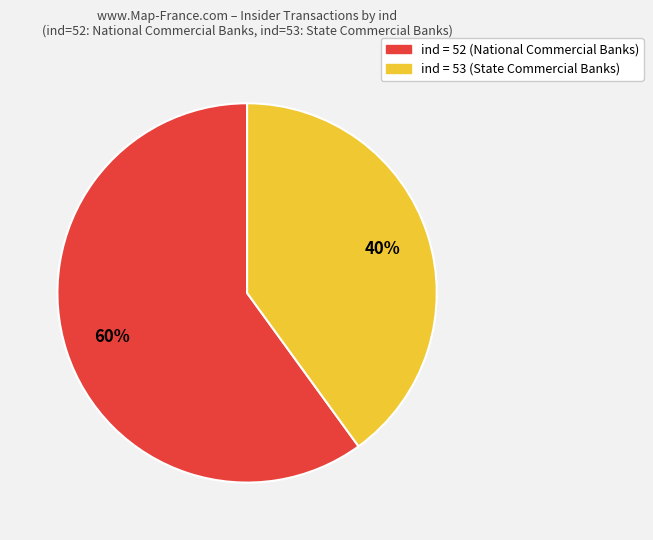

To the nearest percent, what is the average slice percentage?

50%